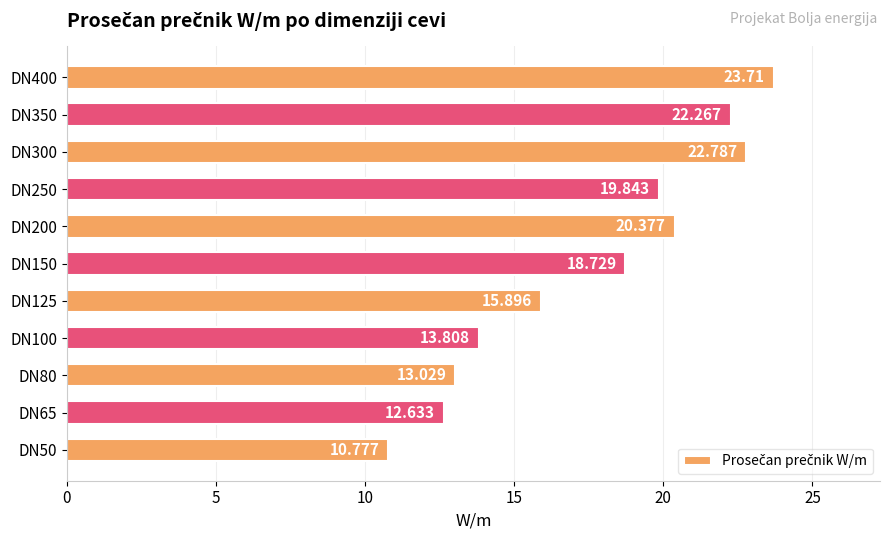

How many distinct data groups are displayed?

1